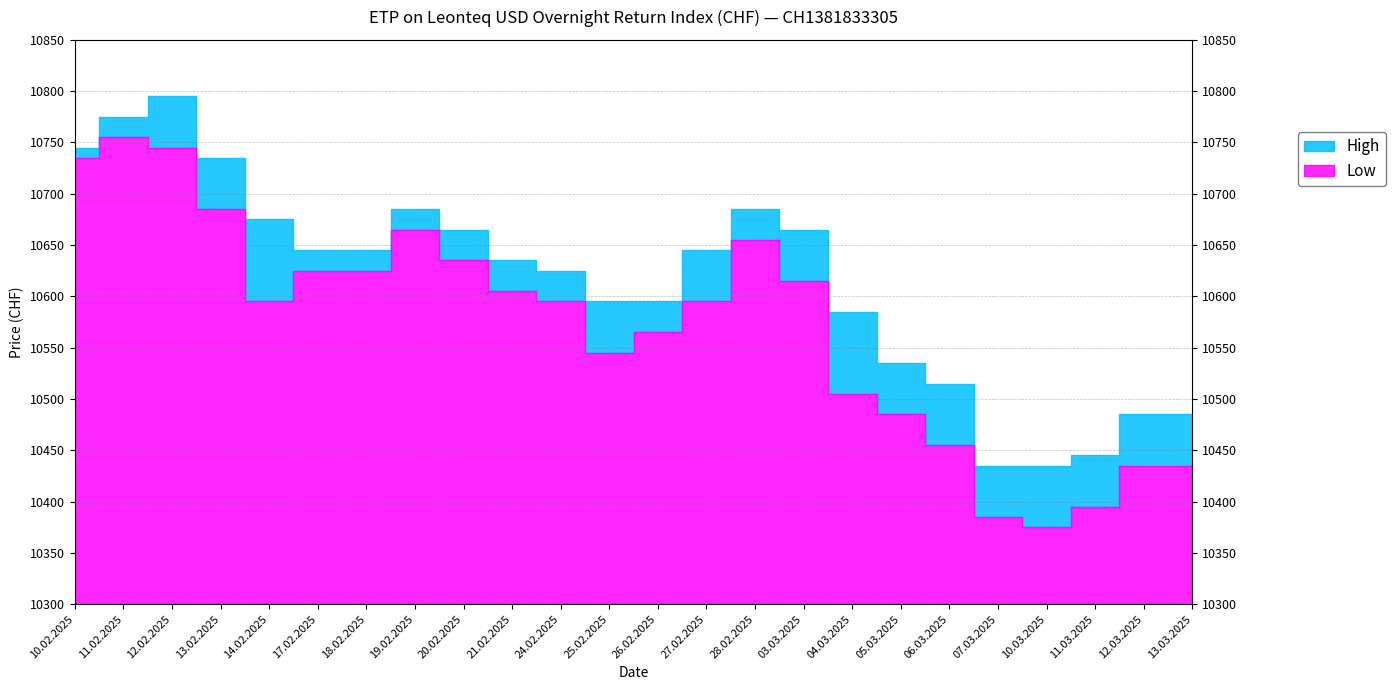

What is the difference between the highest and lowest values at 14.02.2025?

80